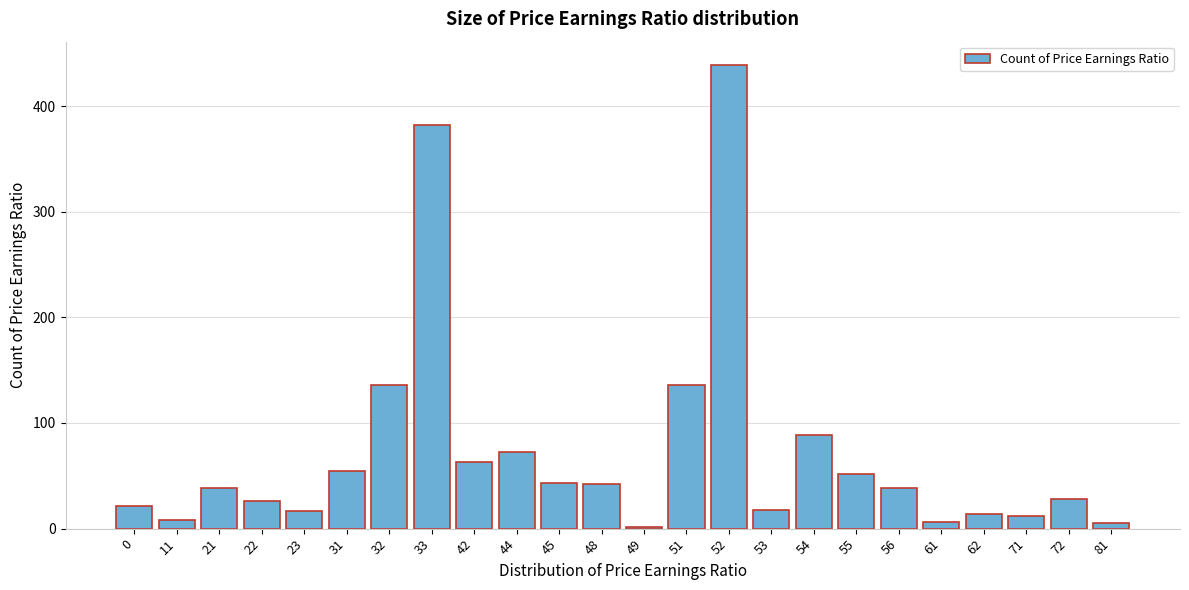

What is the difference between the second highest and second lowest values?

377